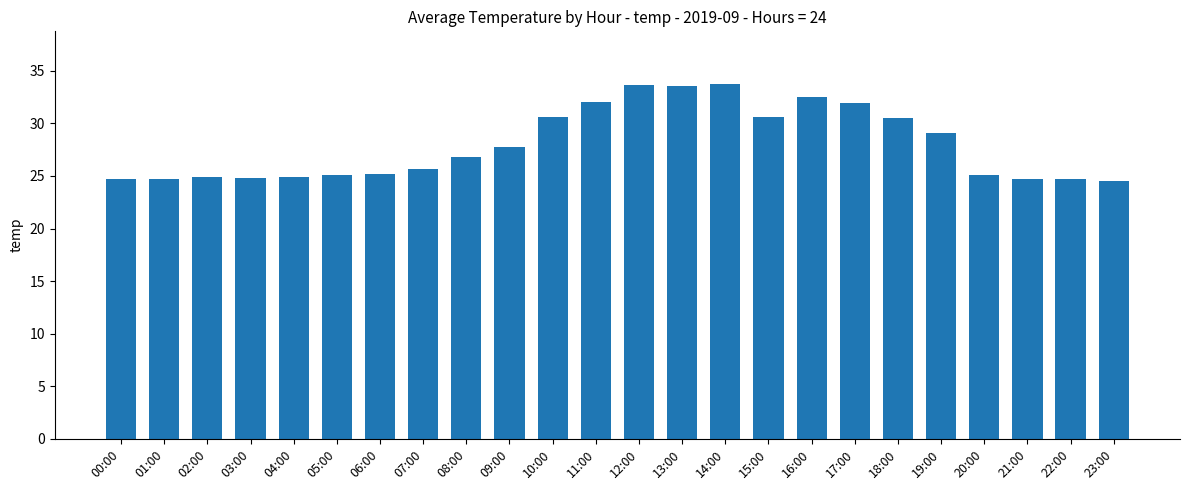

How many categories are shown in the chart?

24